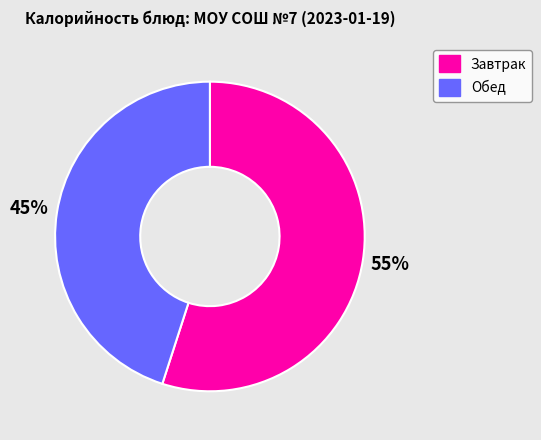

How many segments does this pie chart have?

2